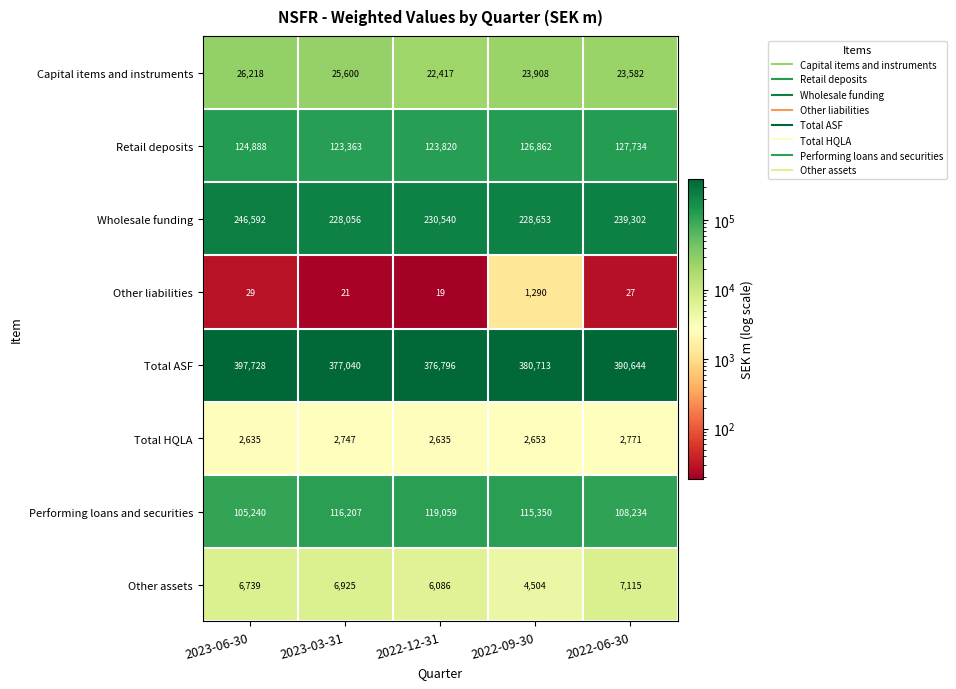

Is it true that Wholesale funding equals 228056 at 2023-03-31?

True